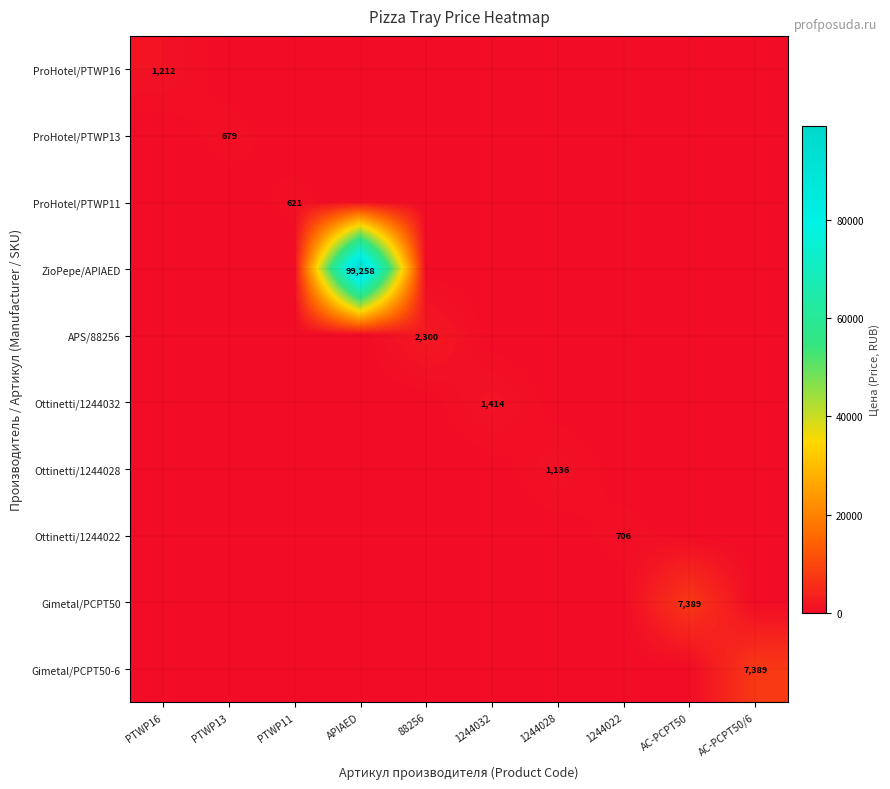

What is the maximum value shown in the chart?

99258